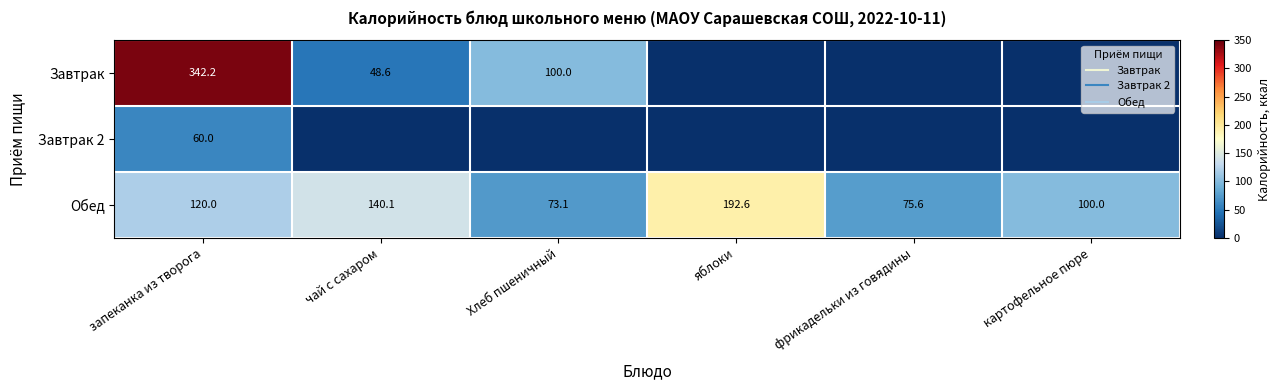

Is it true that Завтрак 2 equals 0.0 at фрикадельки из говядины?

True